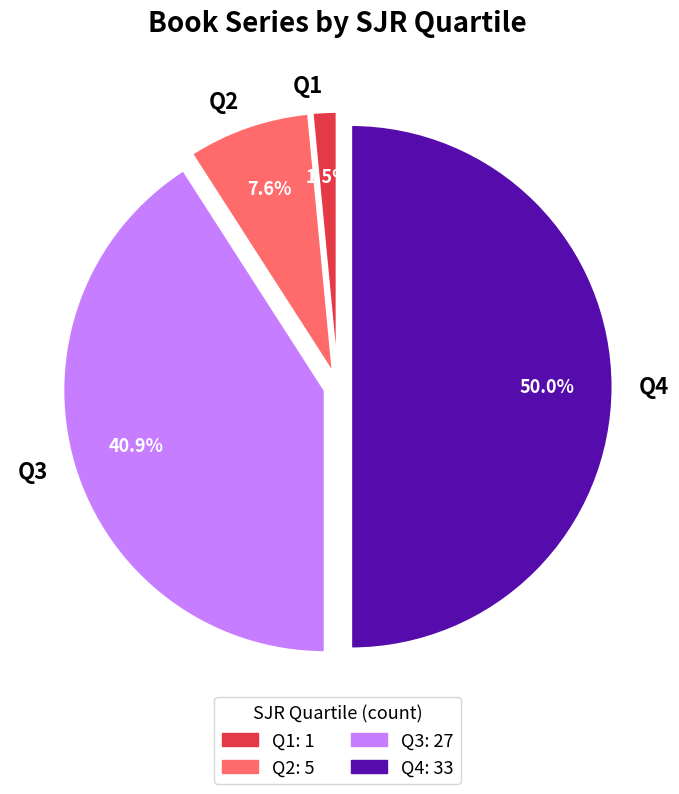

Between Q4 and Q2, which is larger?

Q4